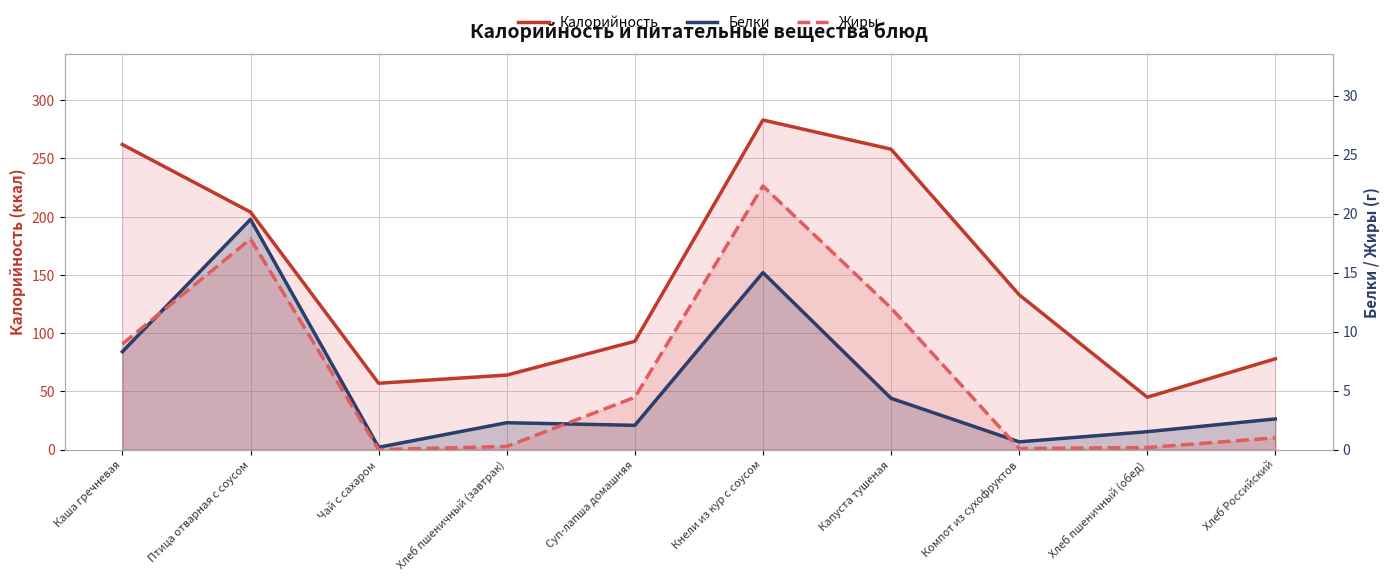

What is the difference between the Жиры values at Чай с сахаром and Птица отварная с соусом?

17.9